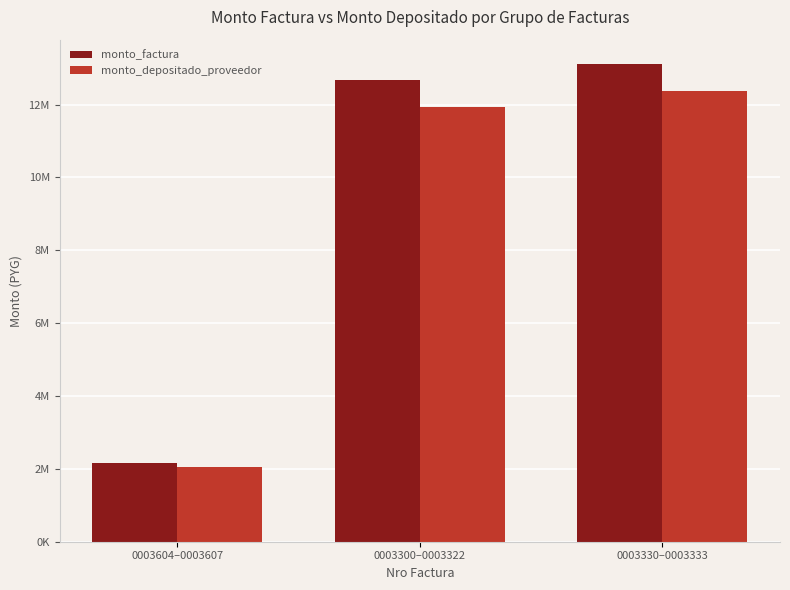

What are all the series names shown in the legend?

monto_factura, monto_depositado_proveedor